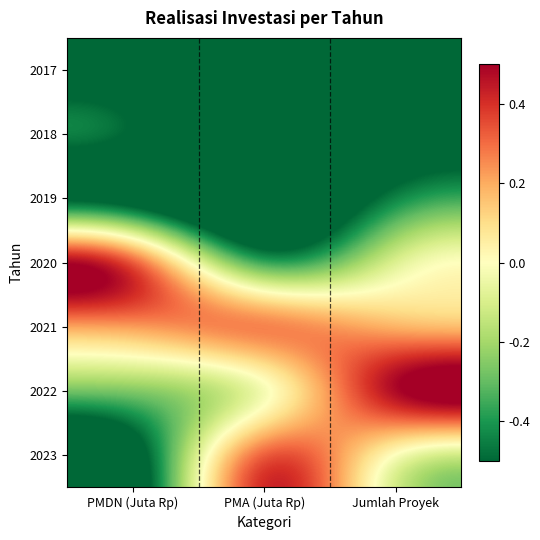

Reading left to right, what are all the values shown in this chart?

2017: PMDN (Juta Rp)=-0.7	PMA (Juta Rp)=-0.9	Jumlah Proyek=-1.0
2018: PMDN (Juta Rp)=-0.2	PMA (Juta Rp)=-0.9	Jumlah Proyek=-0.6
2019: PMDN (Juta Rp)=-1.0	PMA (Juta Rp)=-1.0	Jumlah Proyek=-0.4
2020: PMDN (Juta Rp)=1.0	PMA (Juta Rp)=-1.0	Jumlah Proyek=0.1
2021: PMDN (Juta Rp)=0.1	PMA (Juta Rp)=0.9	Jumlah Proyek=-0.0
2022: PMDN (Juta Rp)=-0.2	PMA (Juta Rp)=-0.6	Jumlah Proyek=1.0
2023: PMDN (Juta Rp)=-1.0	PMA (Juta Rp)=1.0	Jumlah Proyek=-0.4